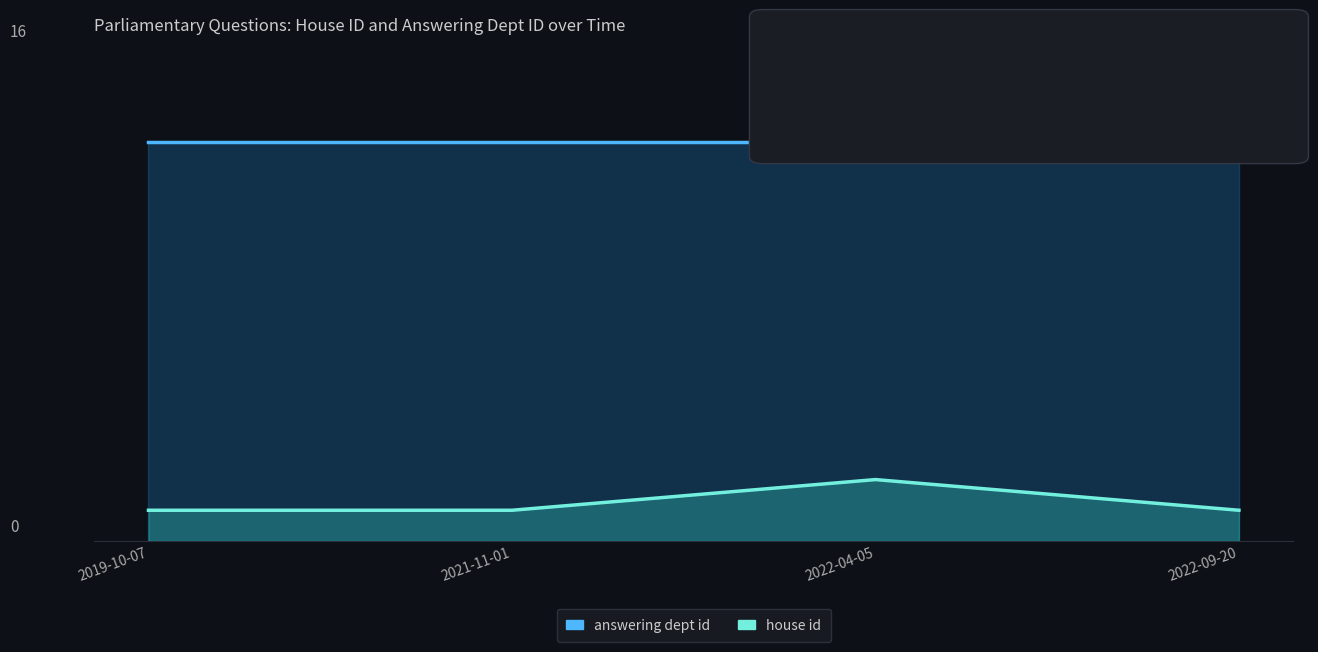

Between 2021-11-01 and 2022-04-05, which series saw the biggest shift?

house id